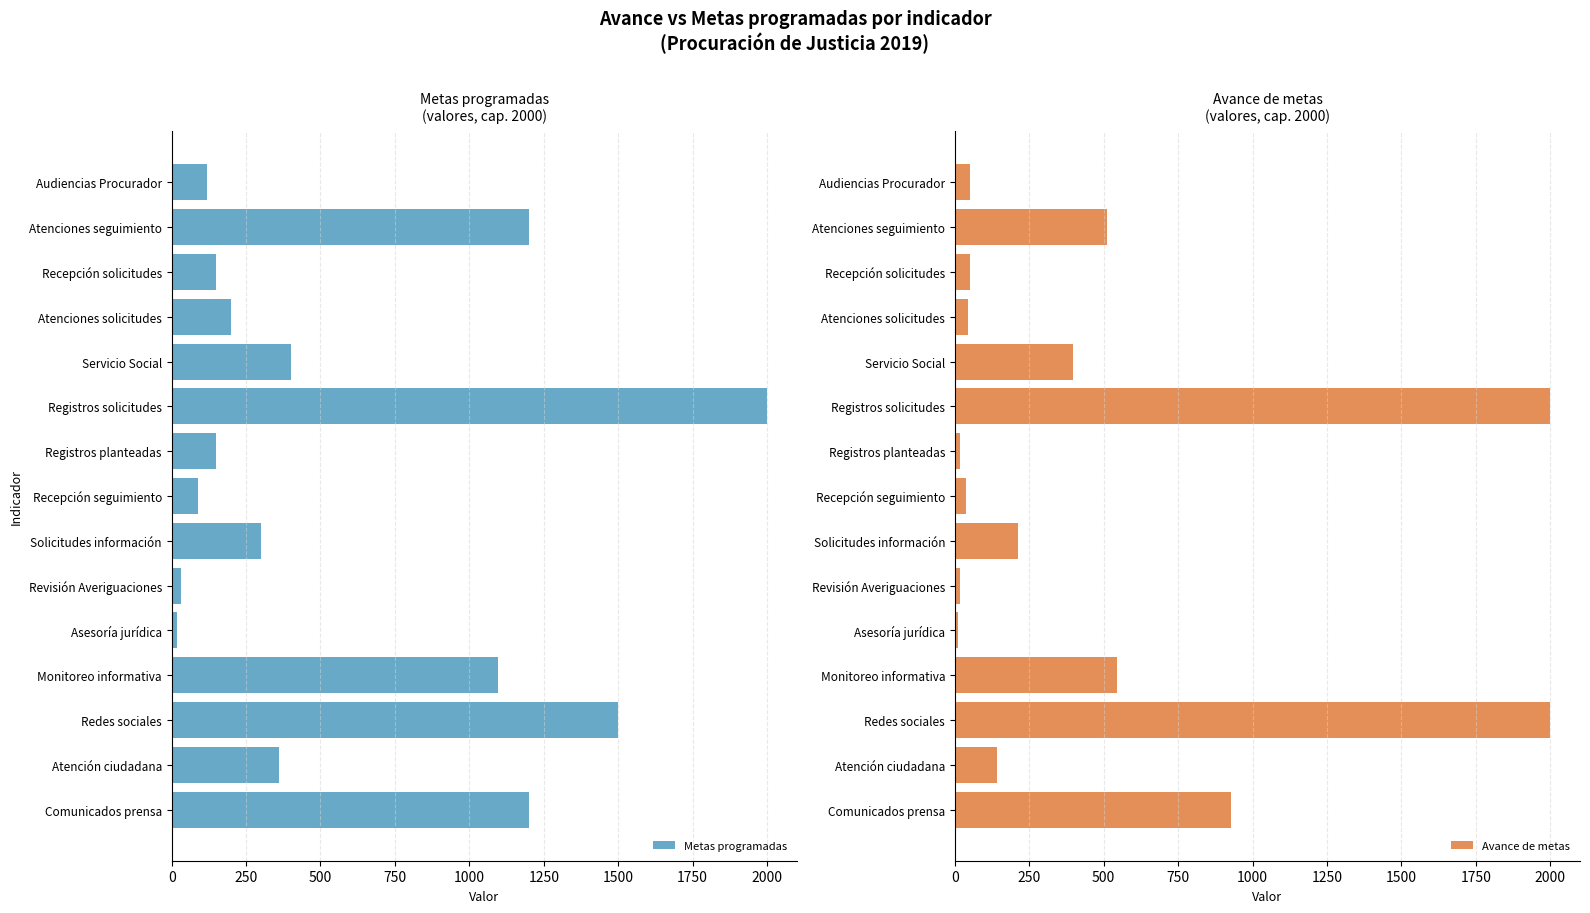

What is the highest value of the Metas programadas series?

2000